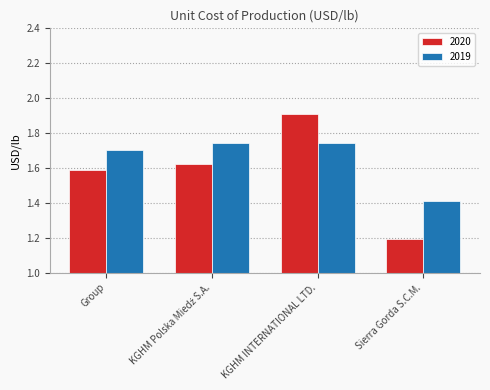

What is the sum of the 2020 values at Group and KGHM INTERNATIONAL LTD.?

3.5